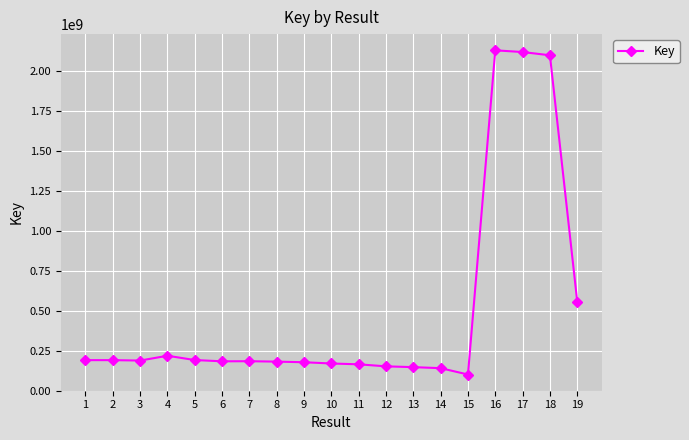

Where is the data nearest to the value 1115467342?

19